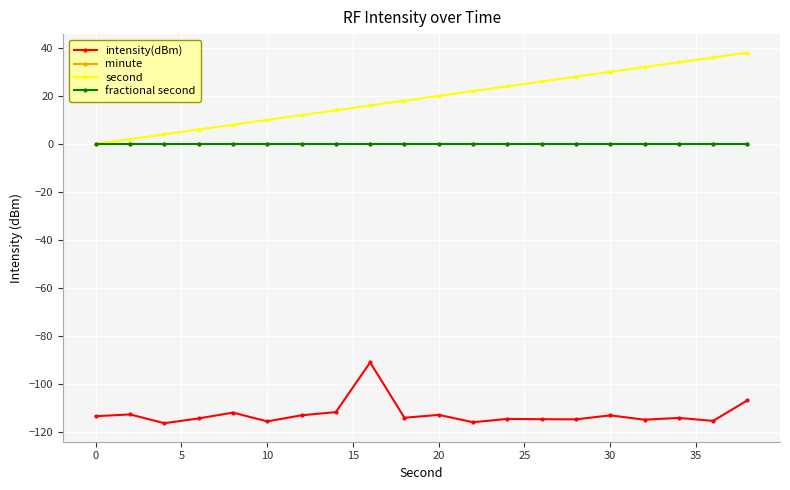

What is the average value of the intensity(dBm) series?

-112.5